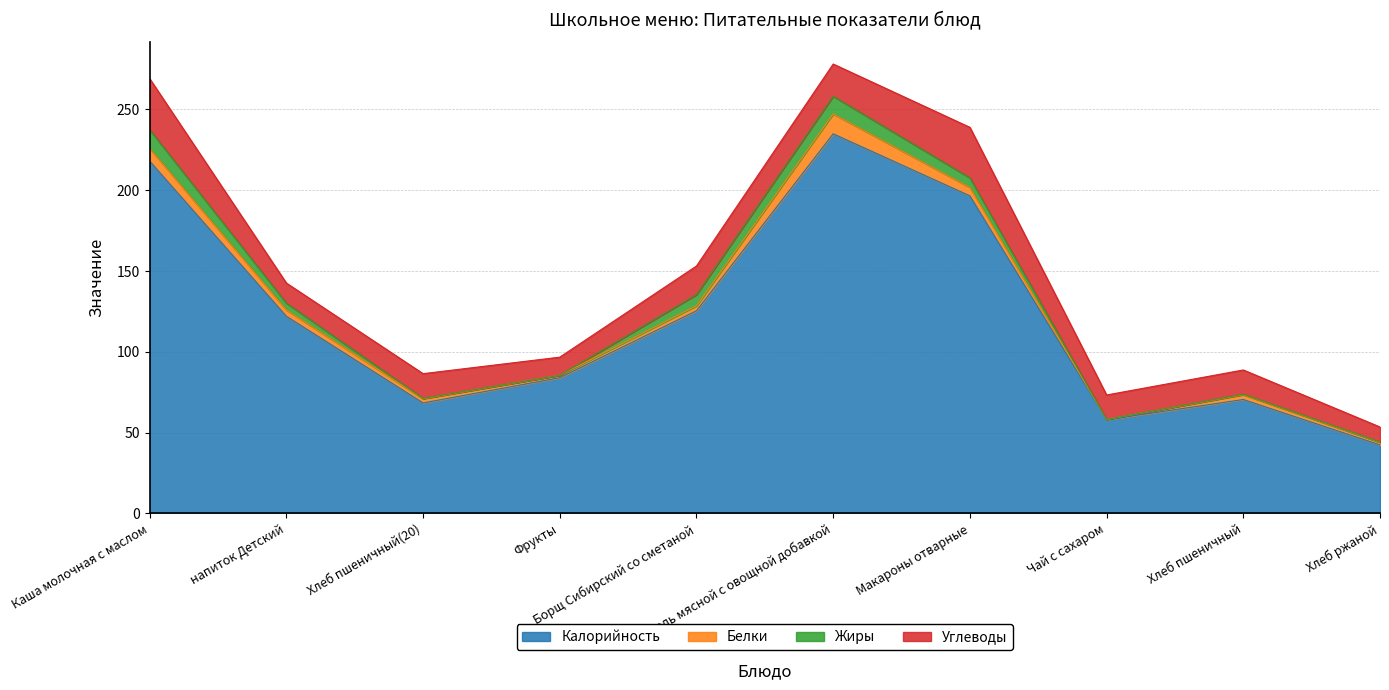

Between Шницель мясной с овощной добавкой and напиток Детский, which is larger?

Шницель мясной с овощной добавкой